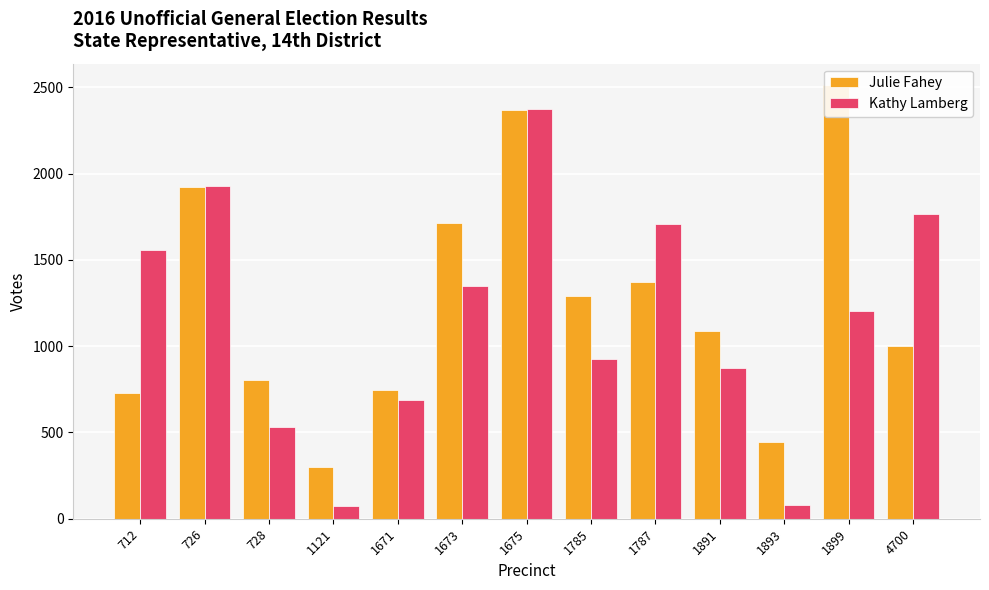

At which category does the chart reach its peak across all series?

1899